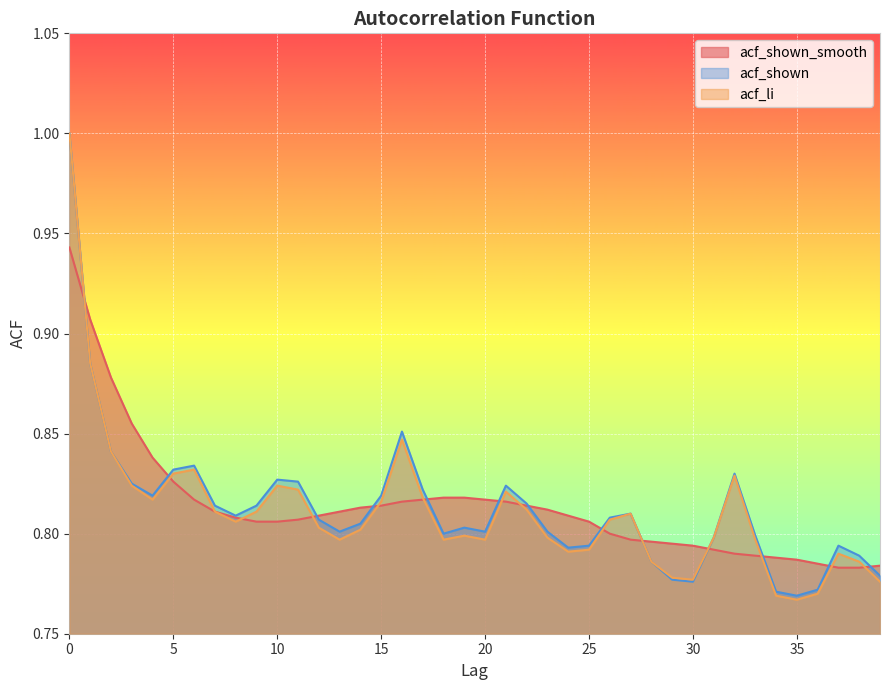

What is the minimum value for acf_shown_smooth?

0.8